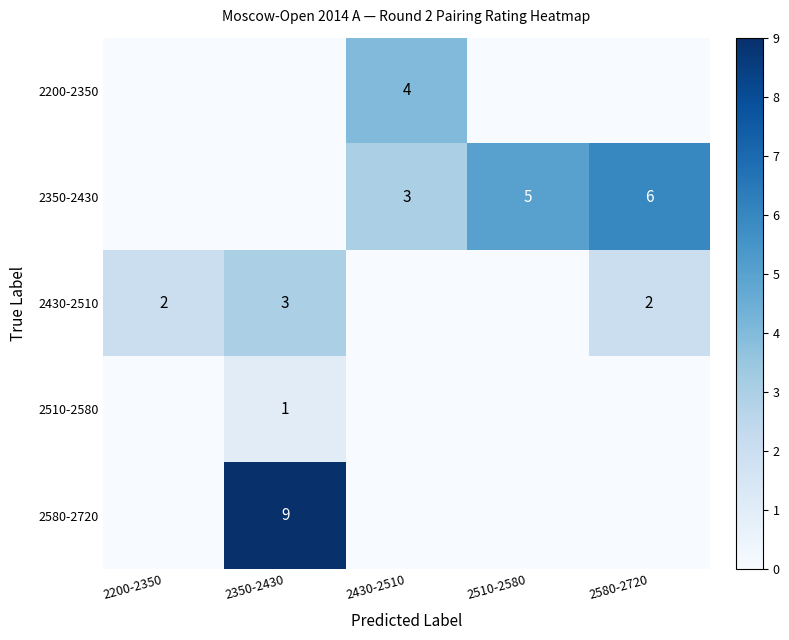

What is the total value across all series at 2350-2430?

13